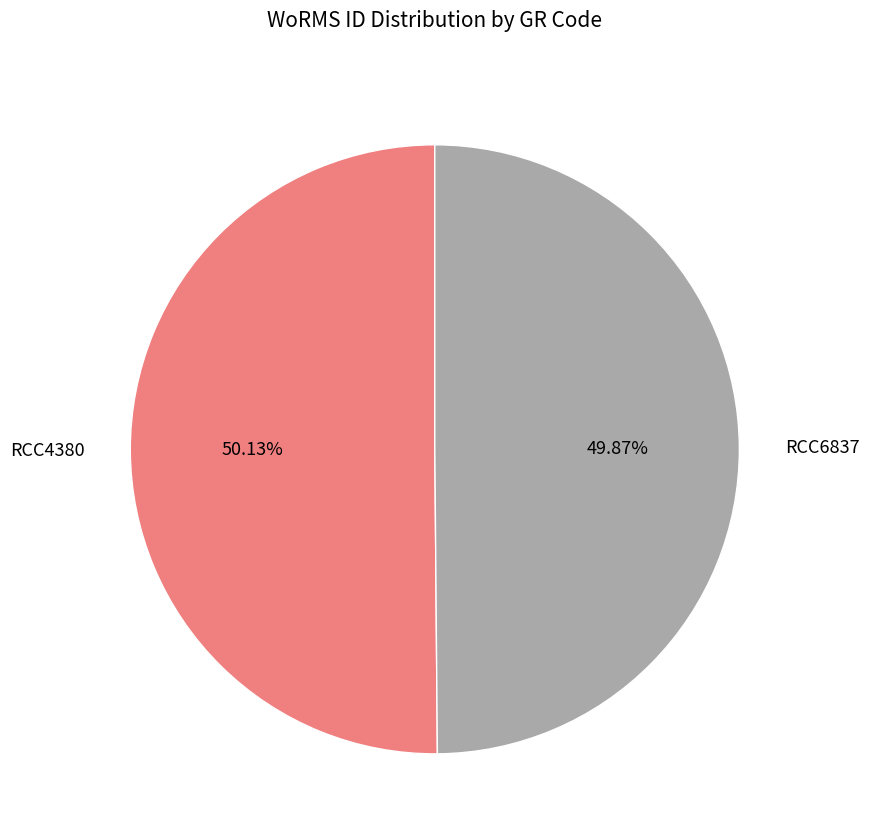

Is there any slice that represents more than half of the pie?

Yes